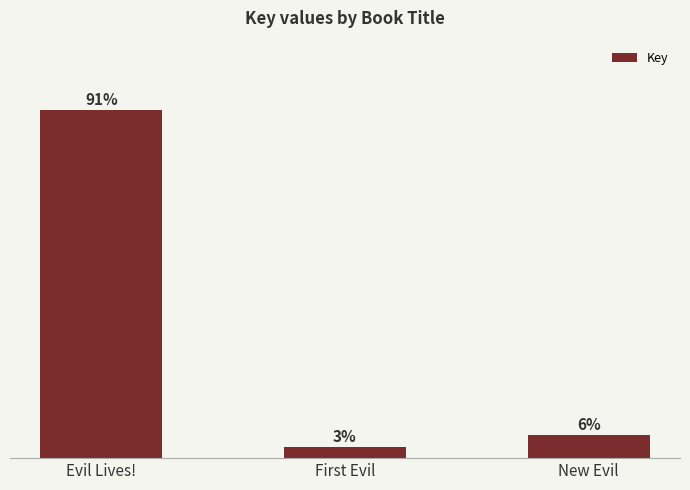

Which category has the highest value across all series?

Evil Lives!